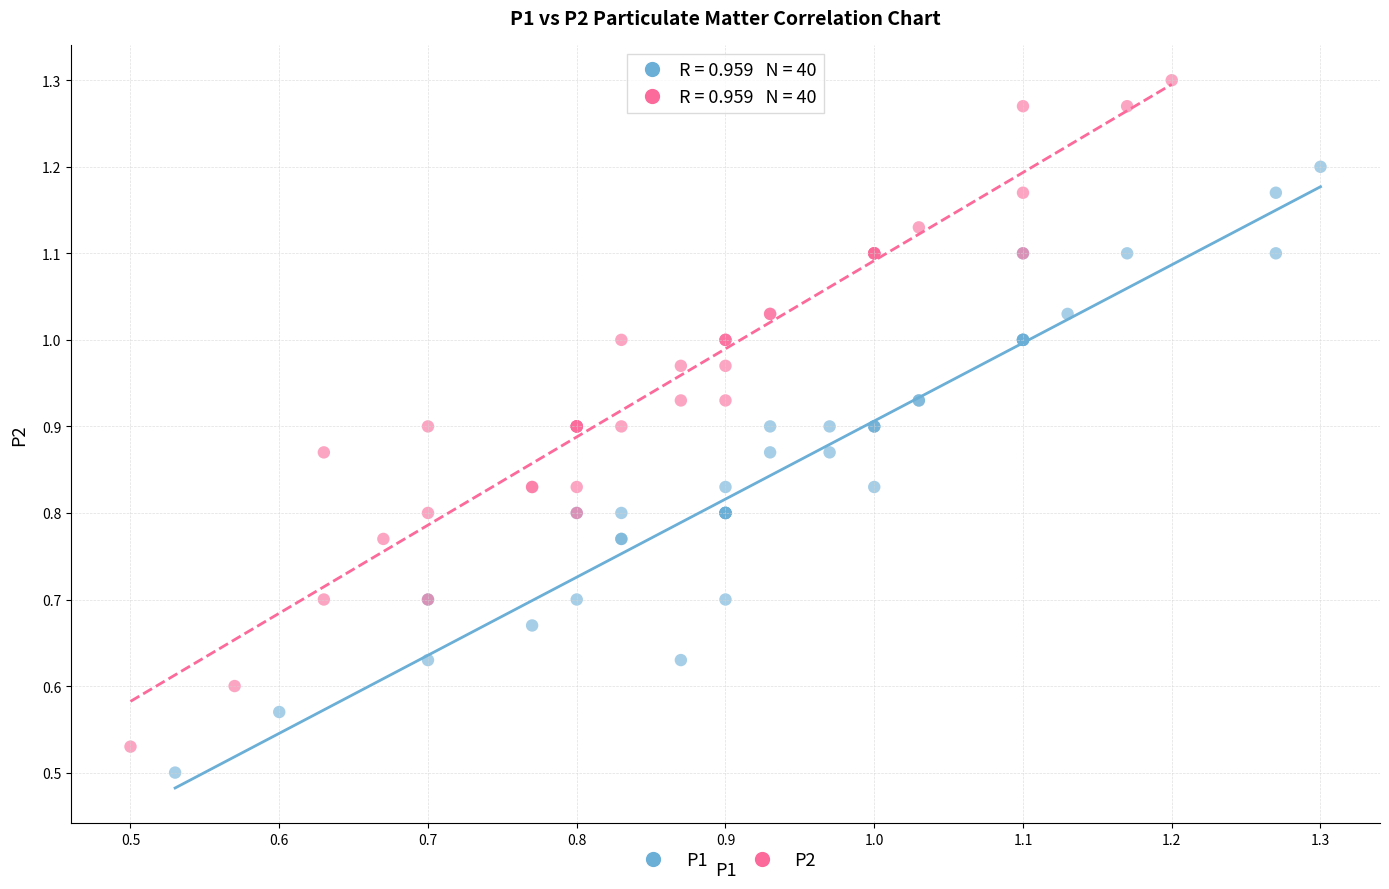

Which series reaches the minimum Y coordinate?

P1